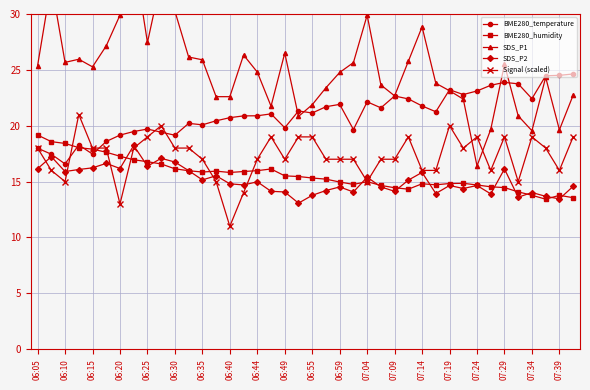

How many series are shown in this chart?

5